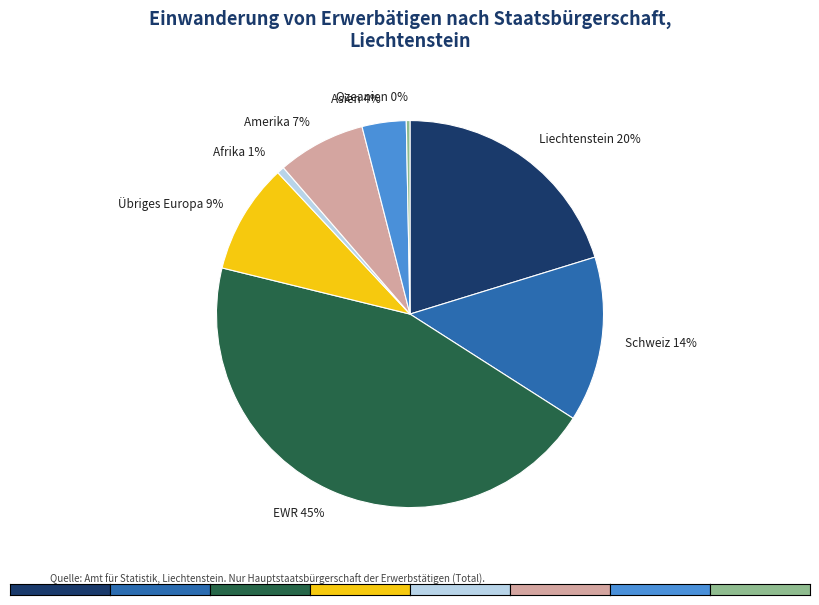

Do Amerika 7% and Ozeanien 0% together represent more than half of the pie?

No